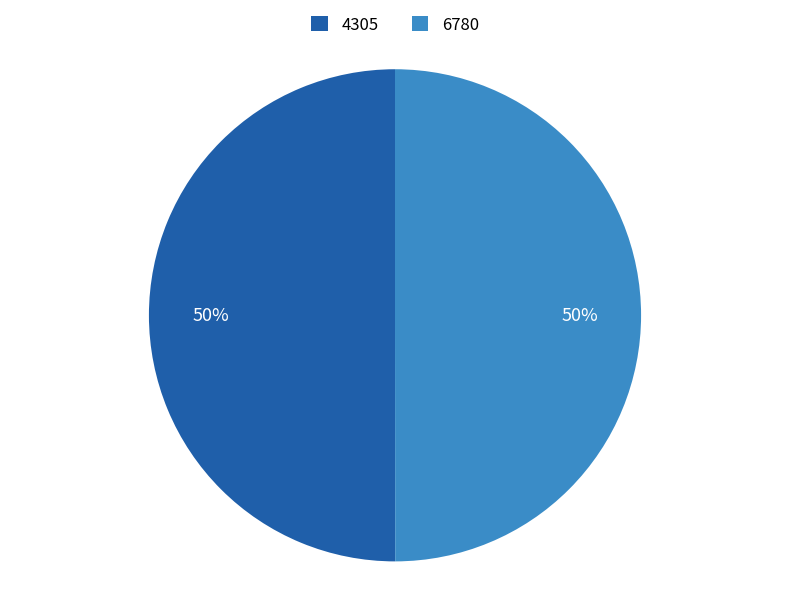

To the nearest percent, what is the combined percentage of 4305 and 6780?

100%